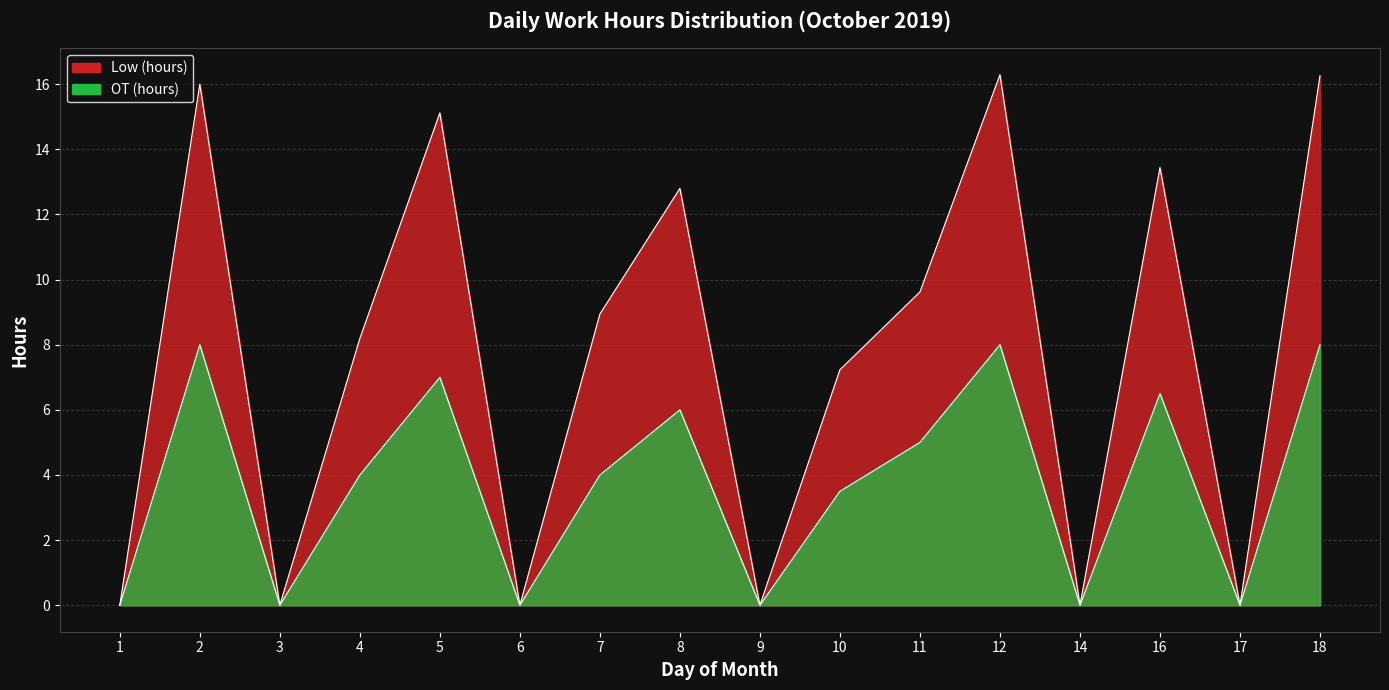

The OT (hours) series shows 3.5 at 10. True or false?

True